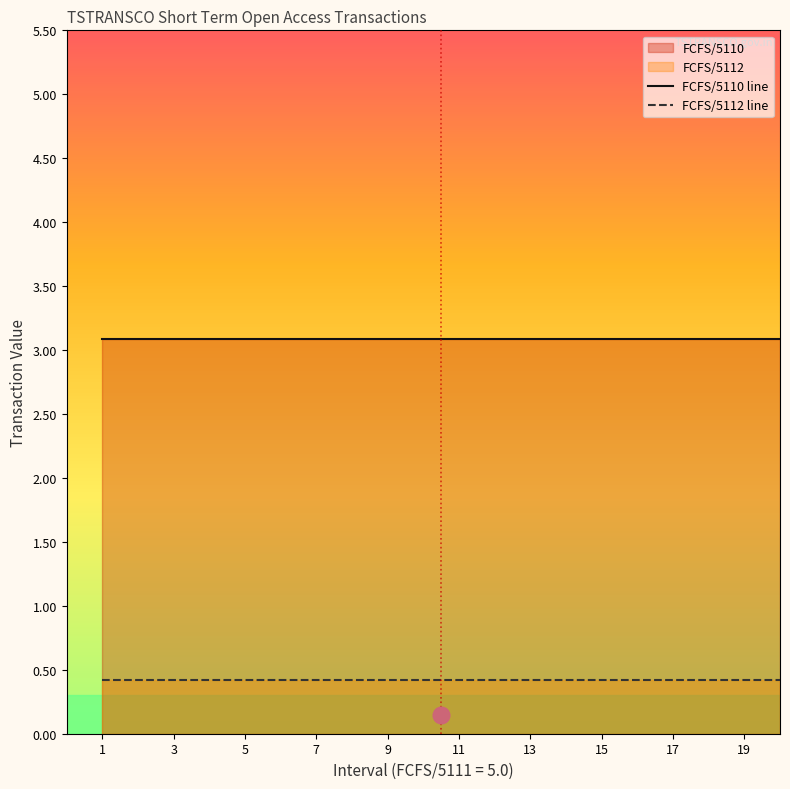

True or false: FCFS/5110 has a value of 3.1 at 1.

True